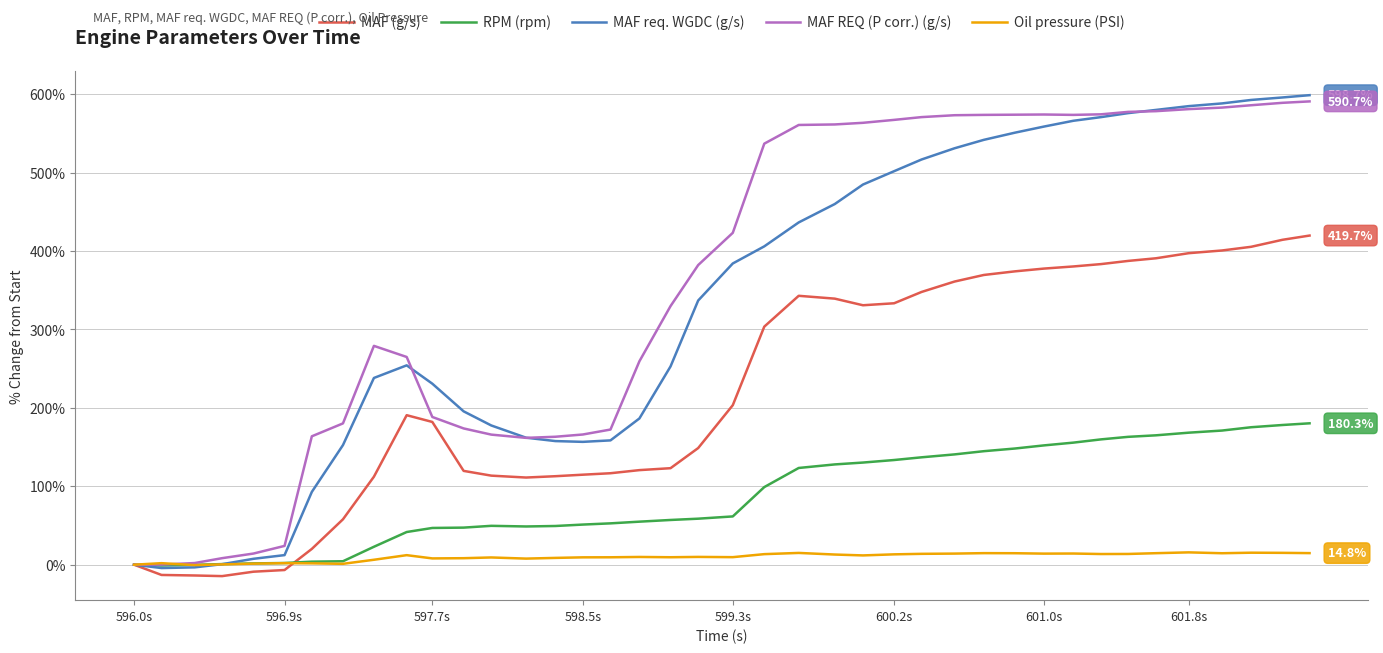

What is the maximum value shown in the chart?

598.7